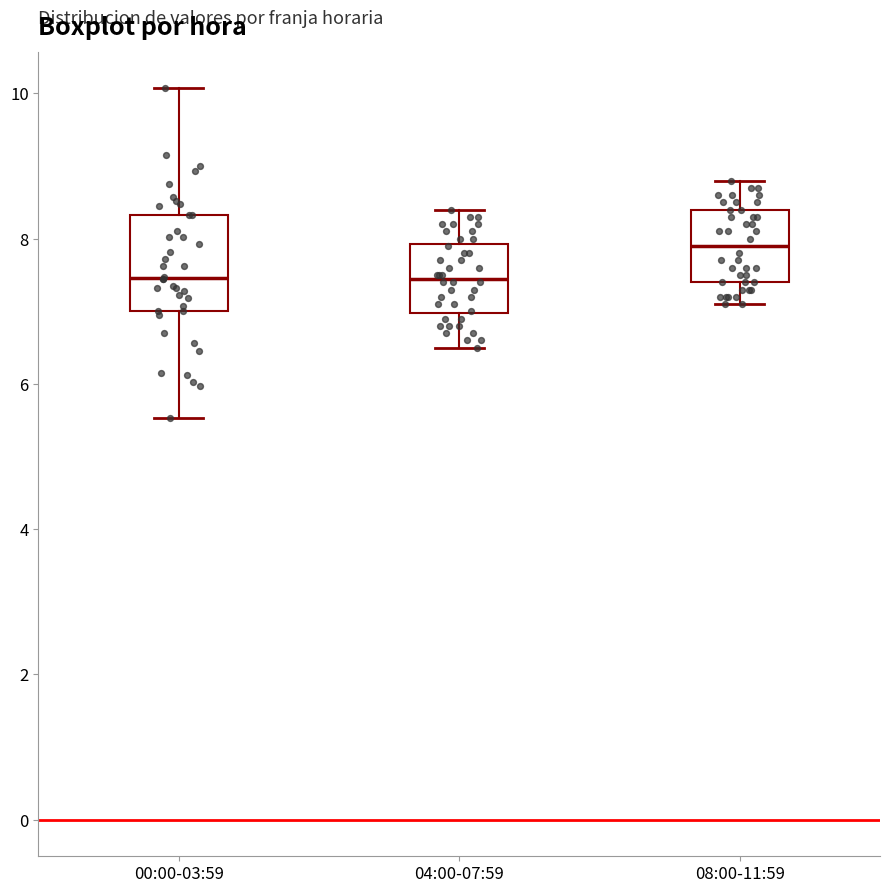

Where is the lower edge of the box for 08:00-11:59 on the y-axis? The values are not printed on the chart, so give them approximately, as read against the axis.

7.4